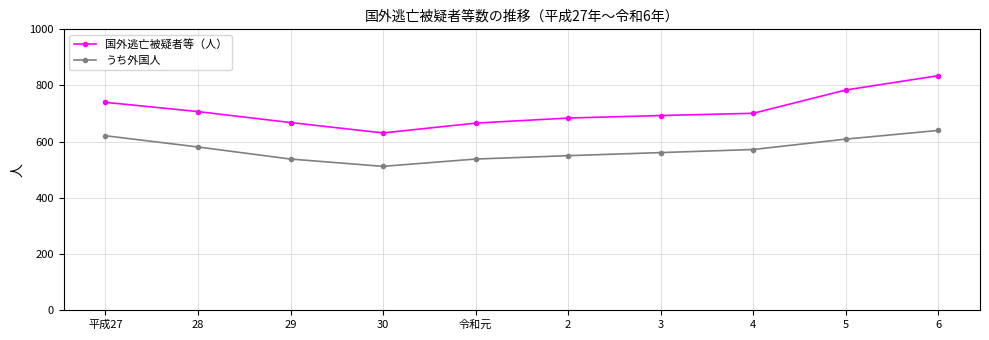

Where is 国外逃亡被疑者等（人） nearest to the value 733?

平成27